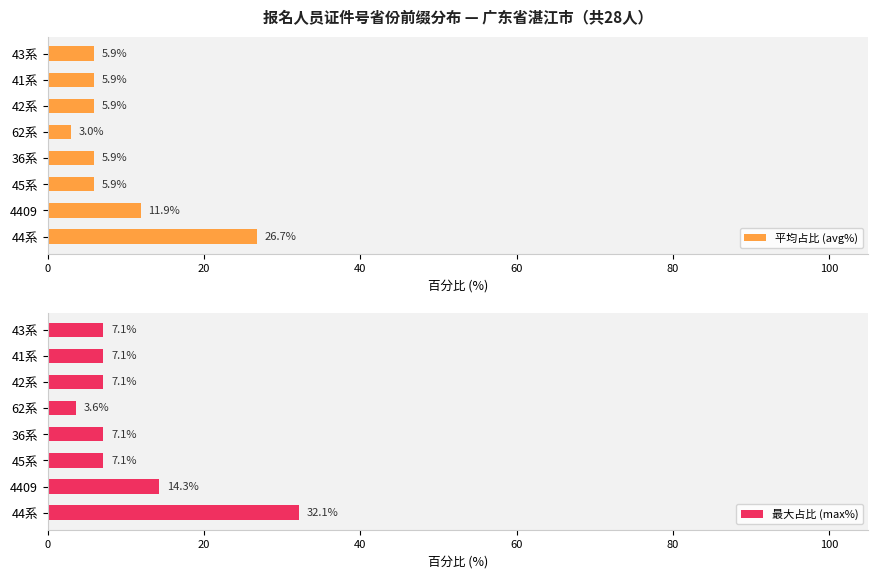

What is the greatest value displayed?

32.1